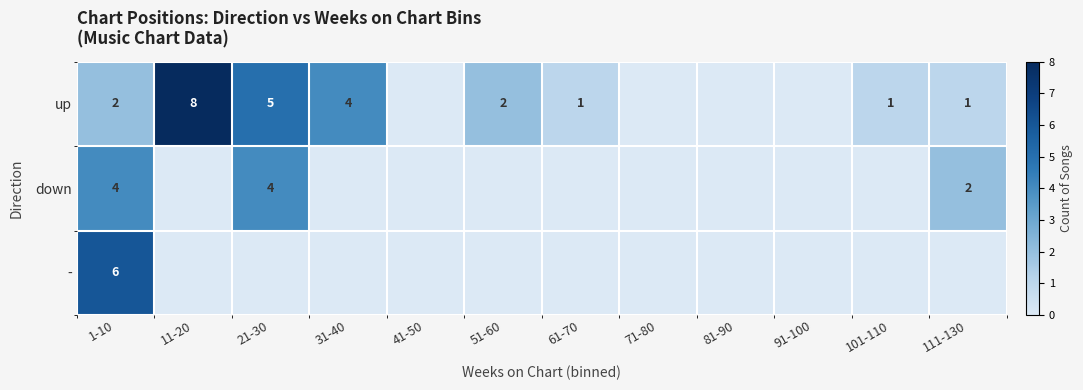

True or false: up has a value of 1 at 101-110.

True